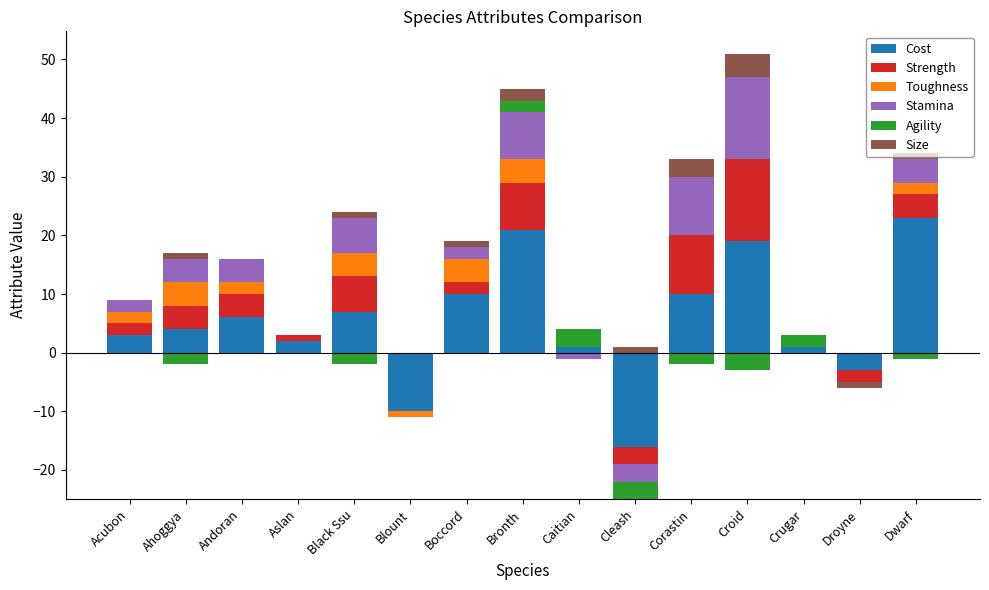

What are all the series names shown in the legend?

Cost, Strength, Toughness, Stamina, Agility, Size